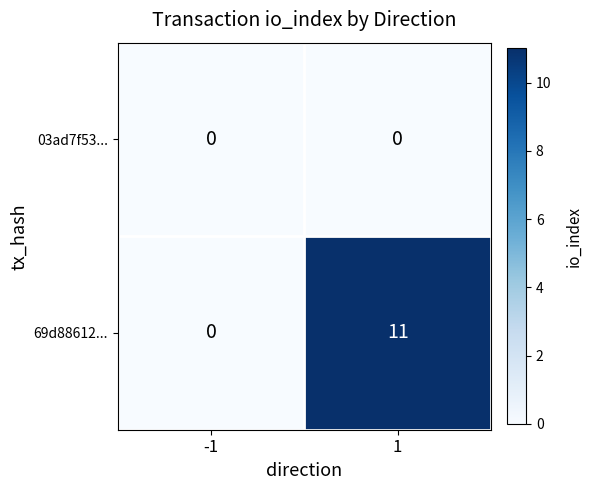

Reading left to right, transcribe all the data shown in this chart.

03ad7f53...: -1=0	1=0
69d88612...: -1=0	1=11